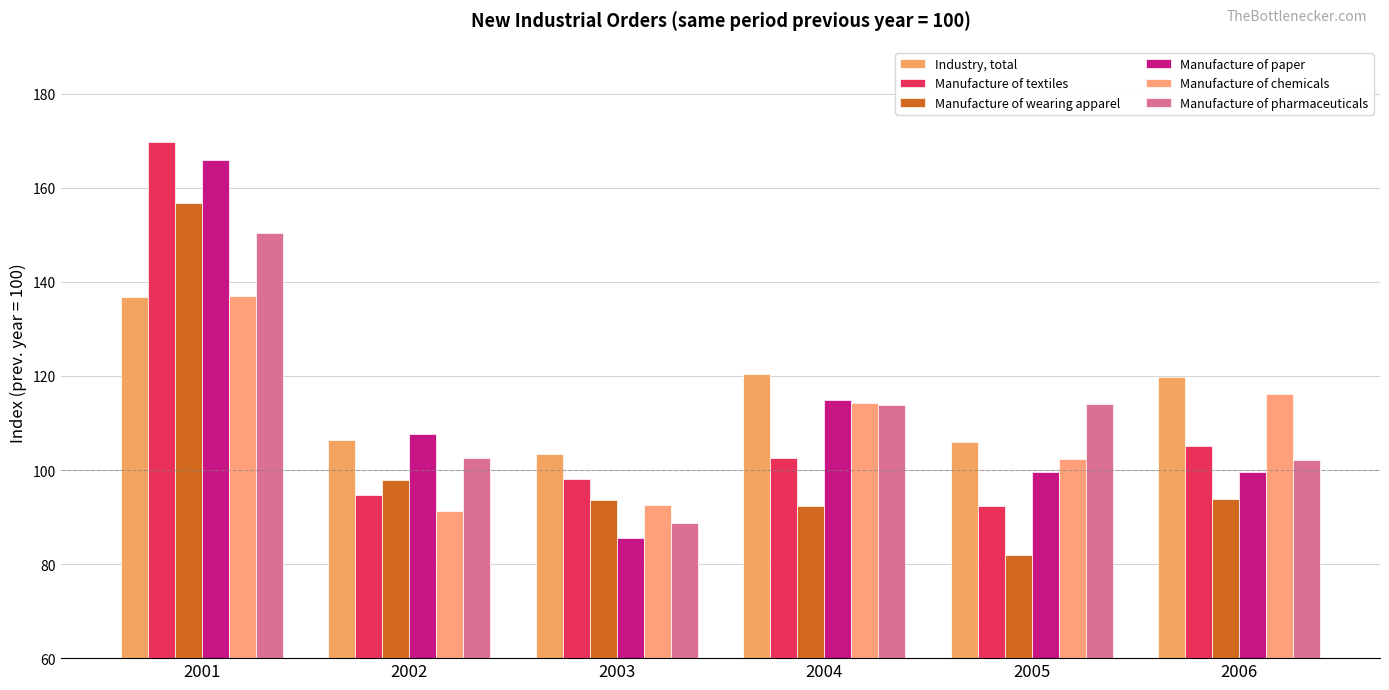

List the labels in order of Manufacture of chemicals value, largest first.

2001, 2006, 2004, 2005, 2003, 2002